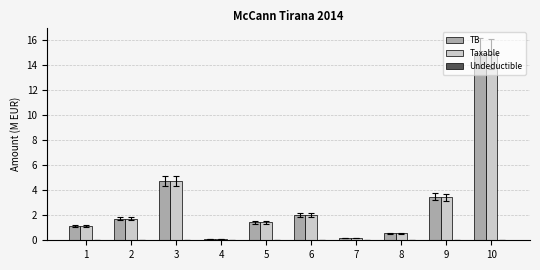

True or false: TB has a value of 0.1 at 4.

True